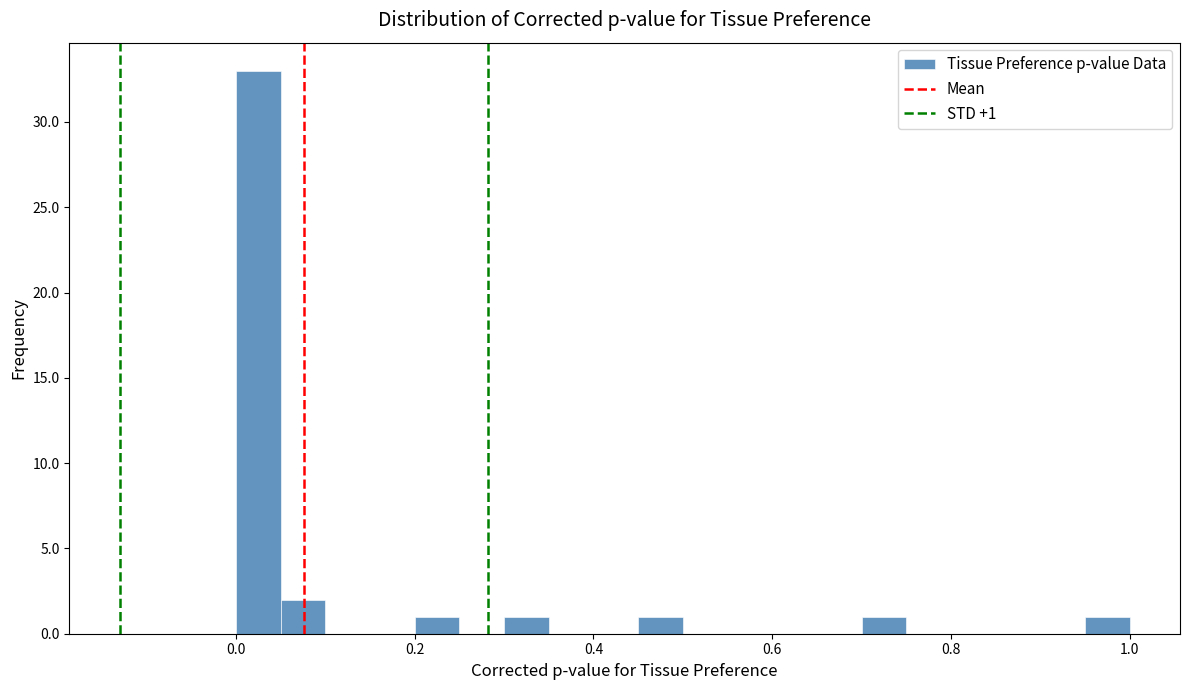

Read against the x-axis, roughly where is the centre of the tallest bar?

0.02